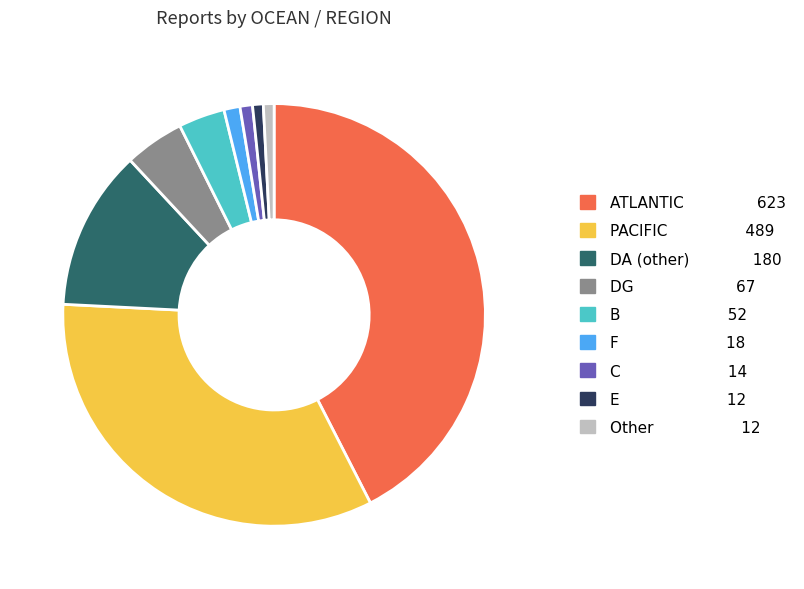

Does any single category account for the majority?

No